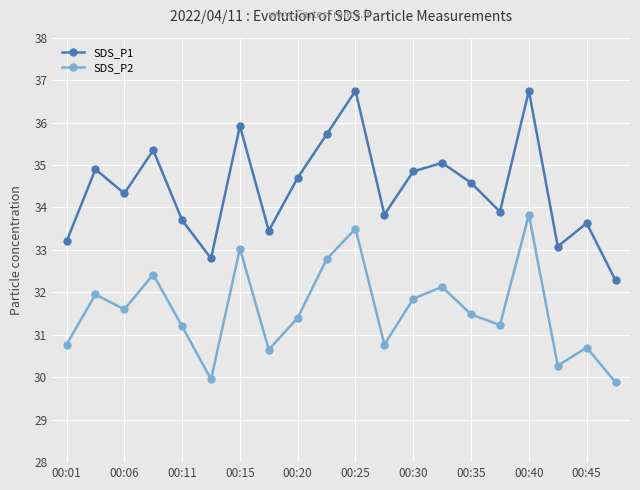

What is the average value of the SDS_P2 series?

31.6